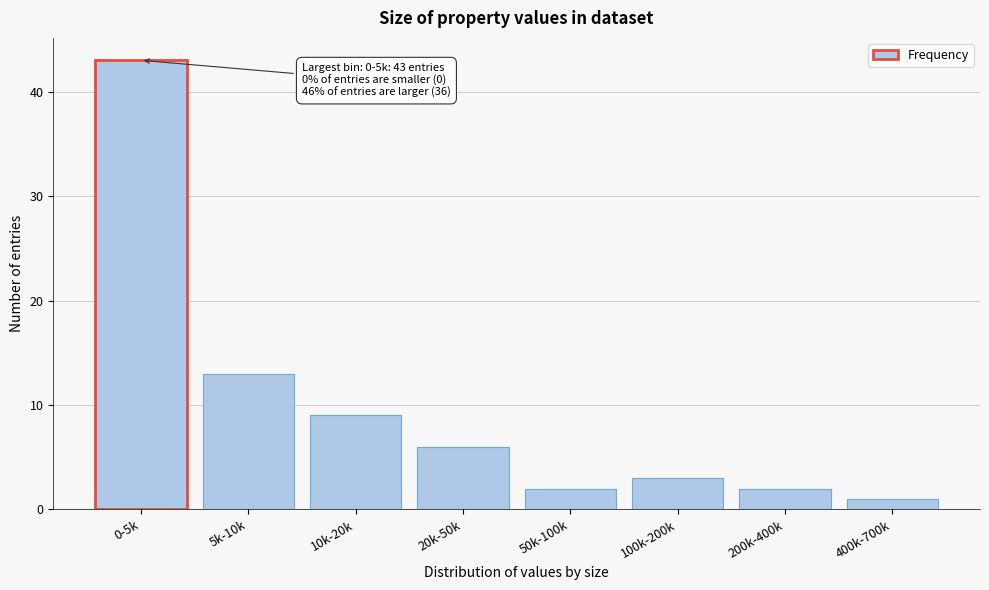

Reading left to right, transcribe all the data shown in this chart.

43	13	9	6	2	3	2	1